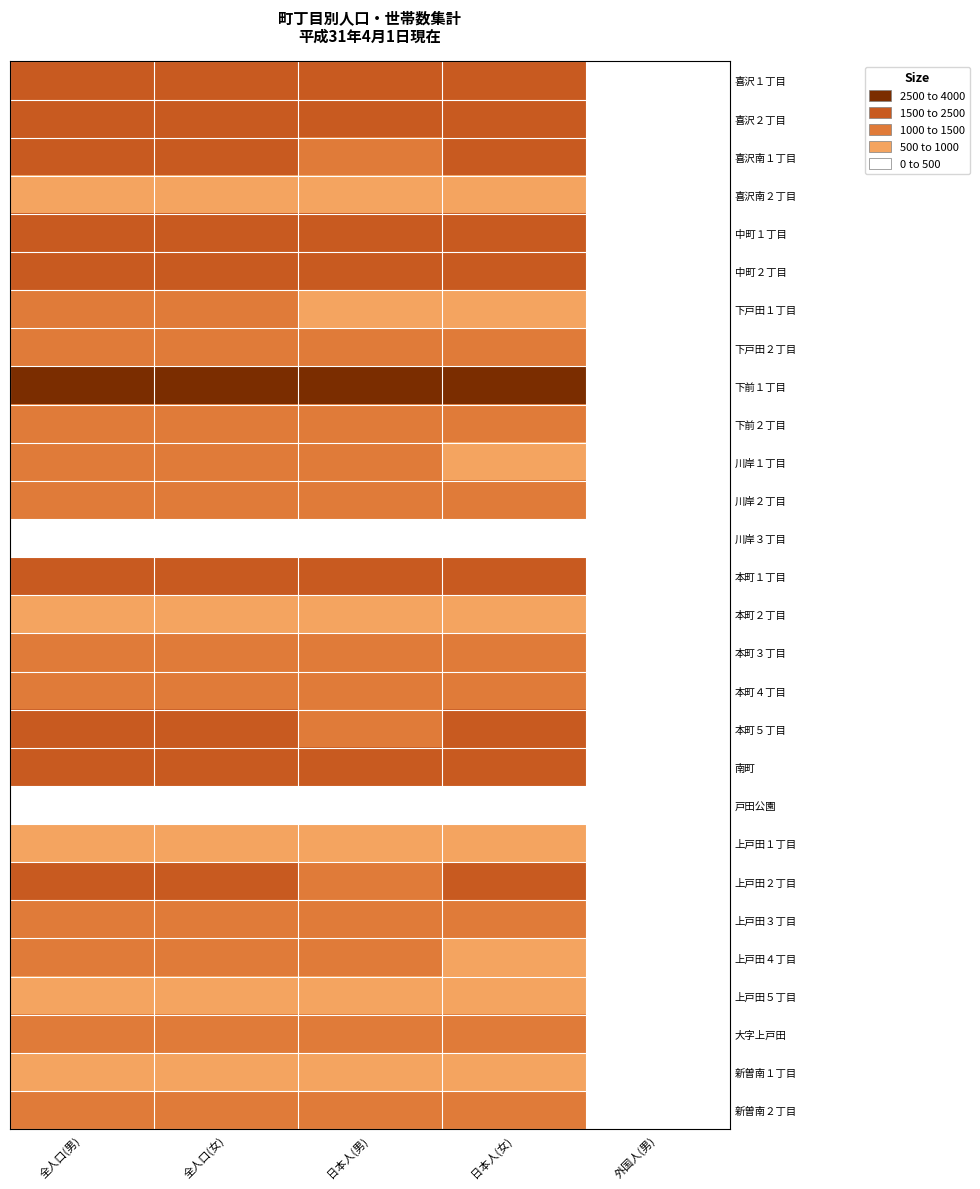

How many categories are shown in the chart?

5